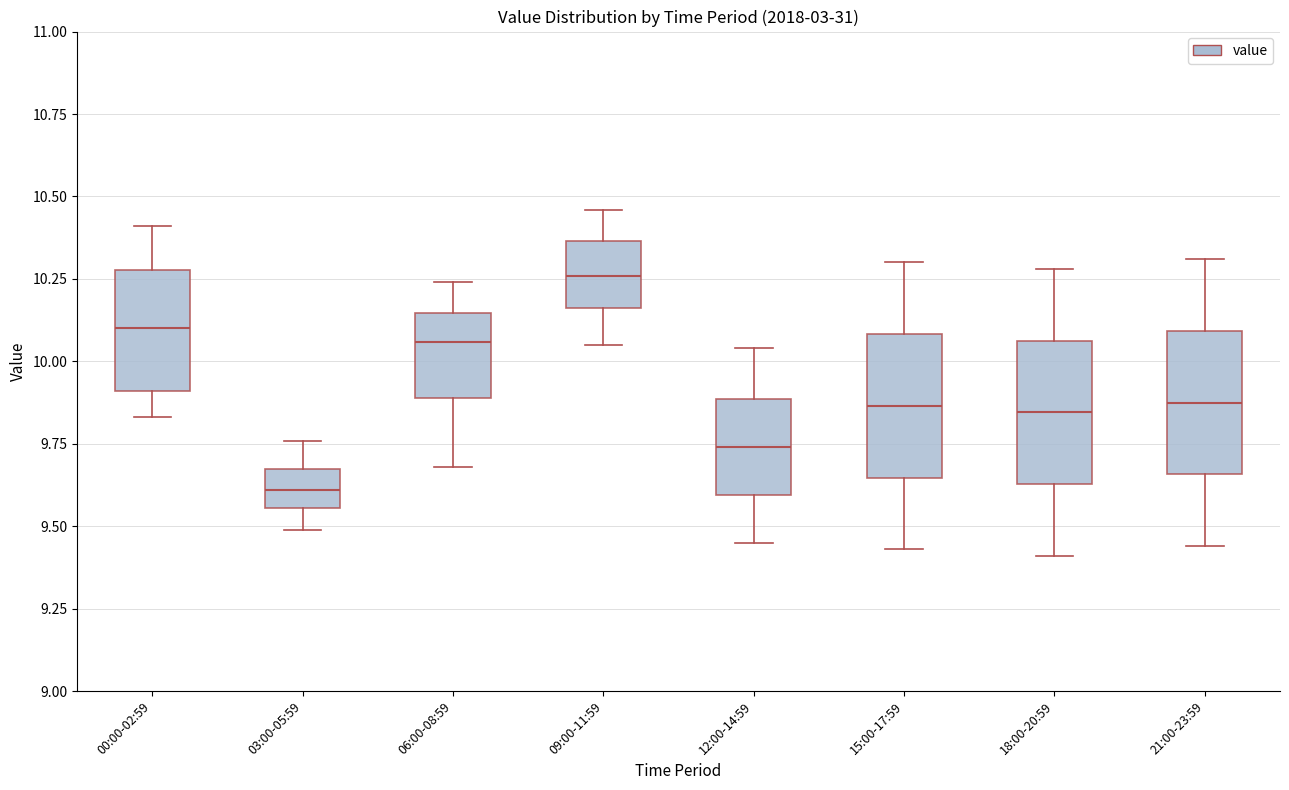

Reading left to right, transcribe this box plot: for each box, give where its median line is, the range the box spans, and where its two whiskers end, as read against the y-axis. The values are not printed on the chart, so give them approximately, as read against the axis.

00:00-02:59: median 10.10, box 9.90 to 10.30, whiskers 9.85 to 10.40
03:00-05:59: median 9.60, box 9.55 to 9.70, whiskers 9.50 to 9.75
06:00-08:59: median 10.05, box 9.90 to 10.15, whiskers 9.70 to 10.25
09:00-11:59: median 10.25, box 10.15 to 10.35, whiskers 10.05 to 10.45
12:00-14:59: median 9.75, box 9.60 to 9.90, whiskers 9.45 to 10.05
15:00-17:59: median 9.85, box 9.65 to 10.10, whiskers 9.45 to 10.30
18:00-20:59: median 9.85, box 9.65 to 10.05, whiskers 9.40 to 10.30
21:00-23:59: median 9.90, box 9.65 to 10.10, whiskers 9.45 to 10.30